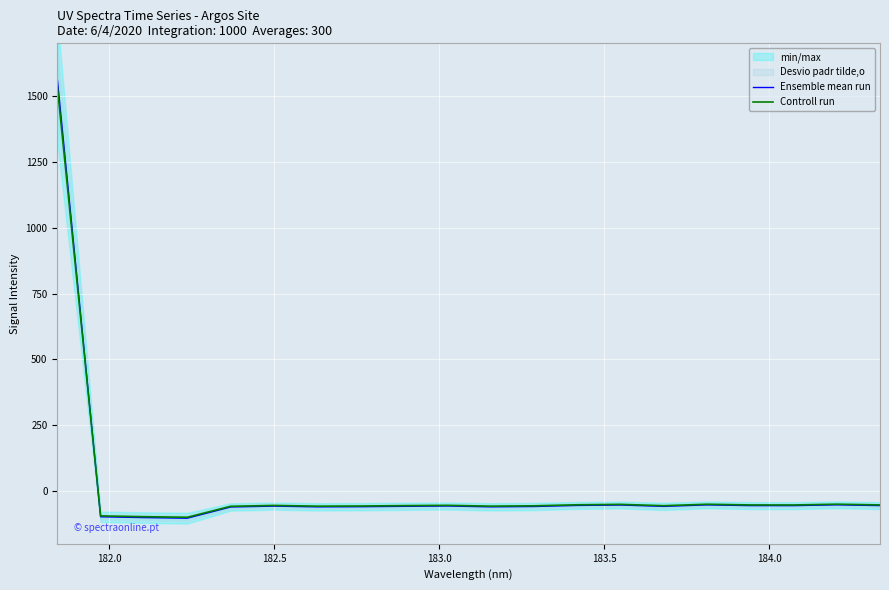

What is the maximum value for Ensemble mean run?

1566.4